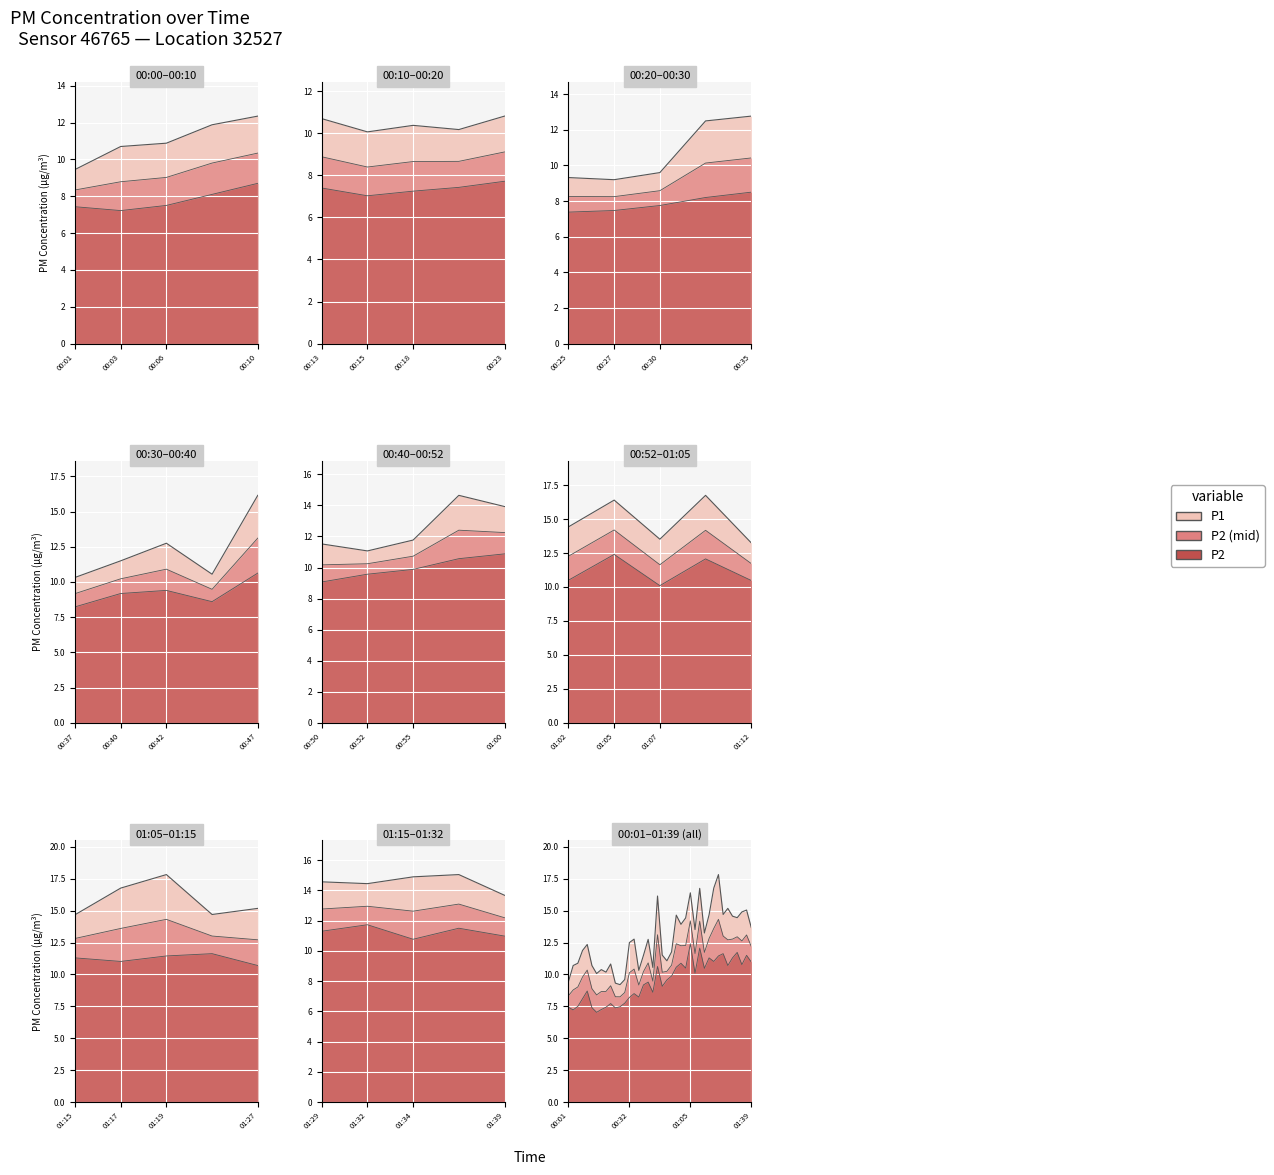

What is the difference between the maximum and minimum values in the P2 series?

5.4